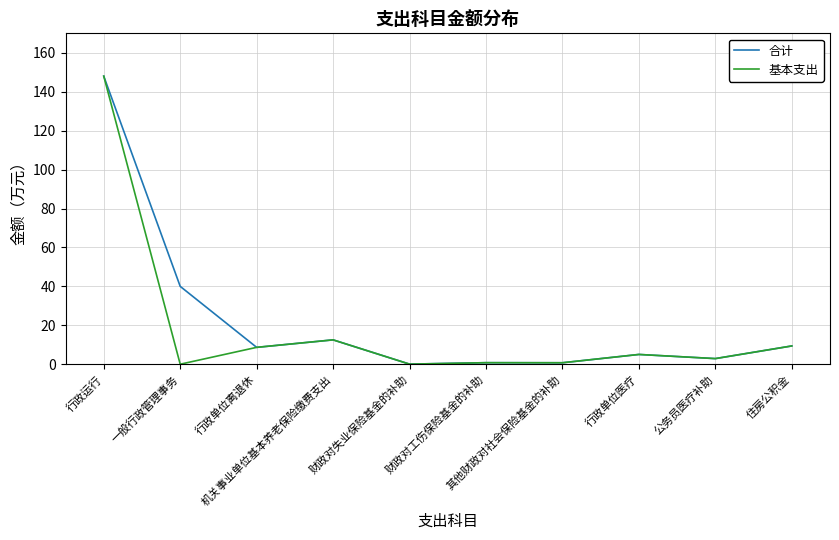

What is the difference between the maximum and minimum values in the 合计 series?

148.0